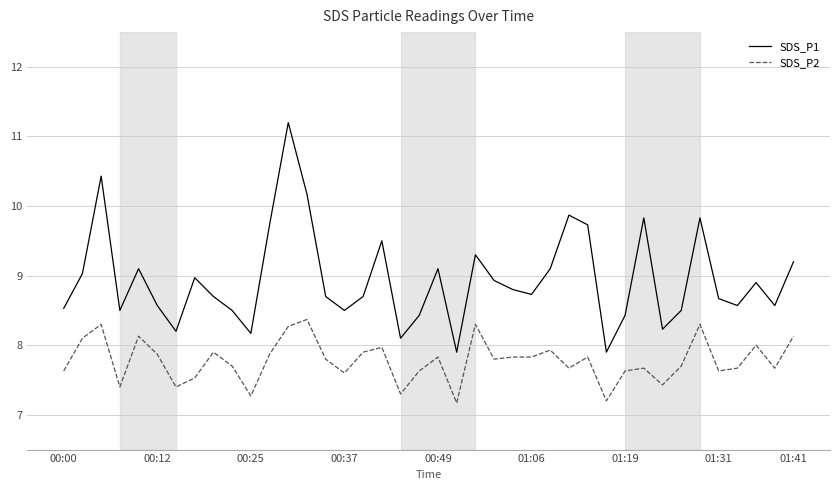

How many lines are shown in the chart?

2